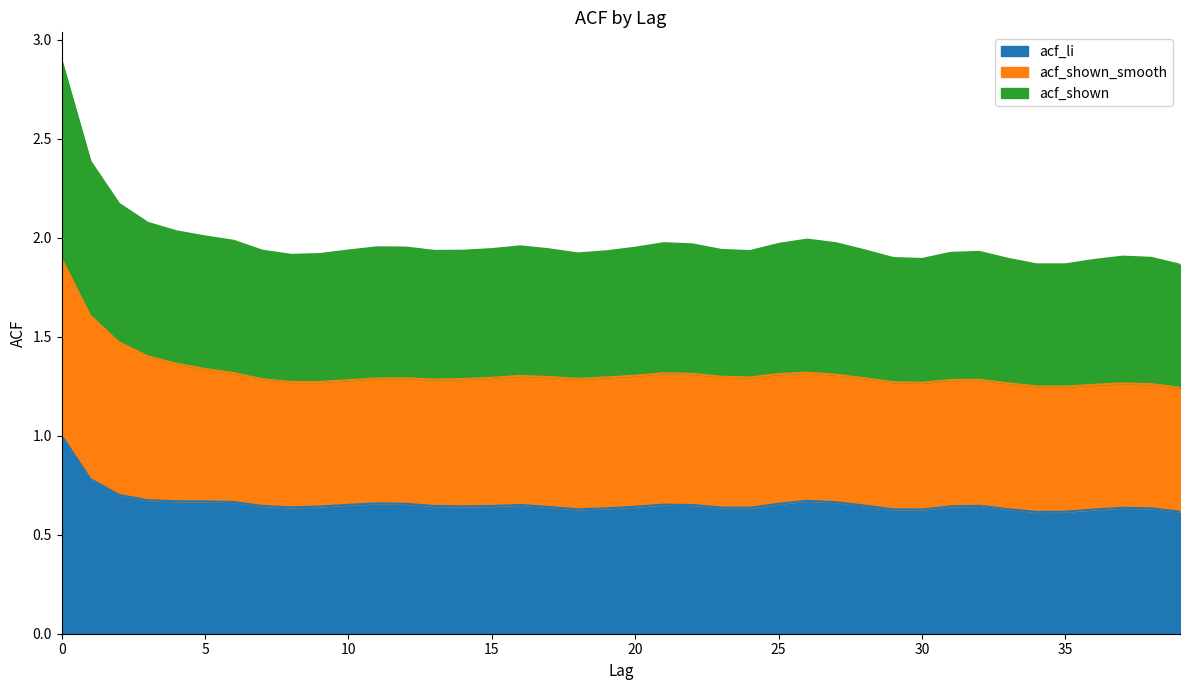

In acf_li, how many points are lower than both neighbors (excluding endpoints)?

6